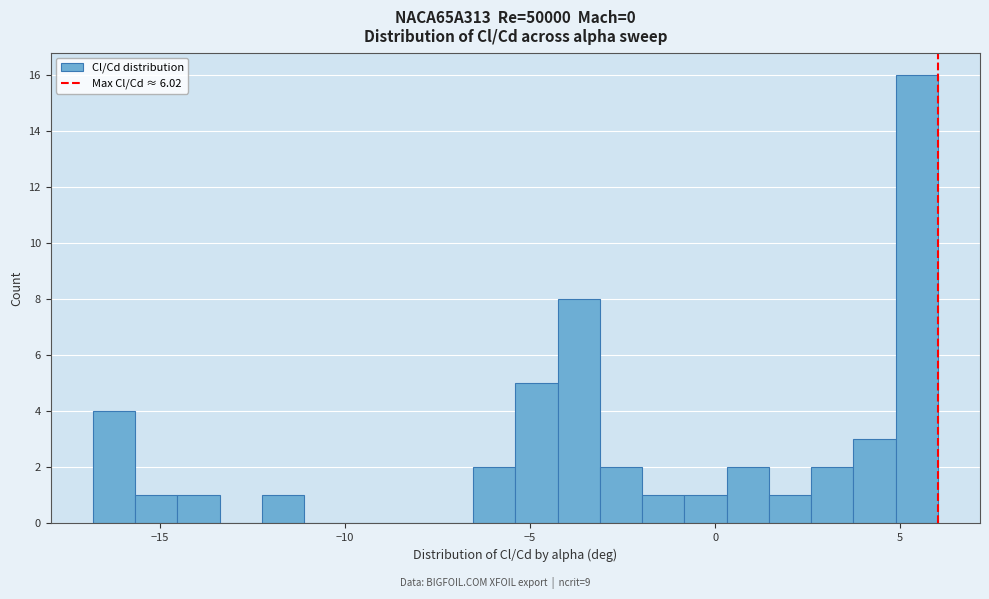

Around what value on the x-axis is the tallest bar? Give the approximate position of its centre, as read against the axis.

5.5